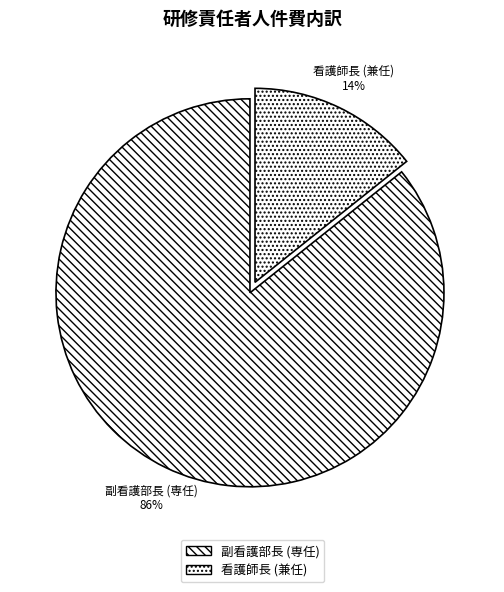

To the nearest percent, what percentage of the pie is 副看護部長 (専任)?

86%